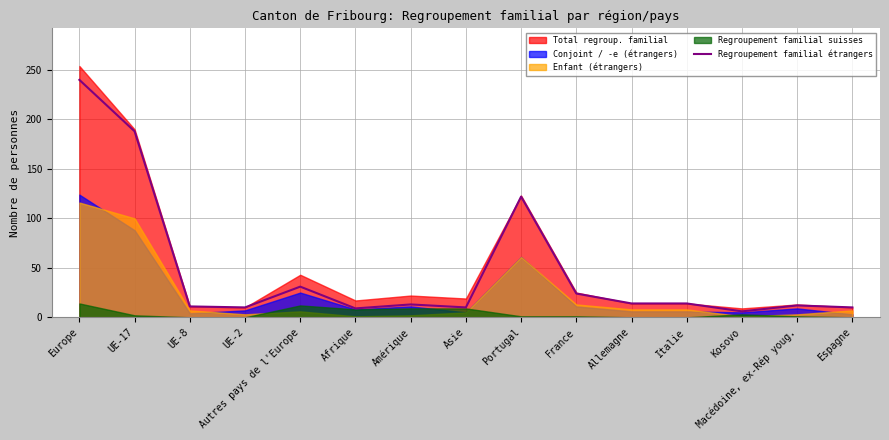

The chart shows a value of 14 at Italie. True or false?

True